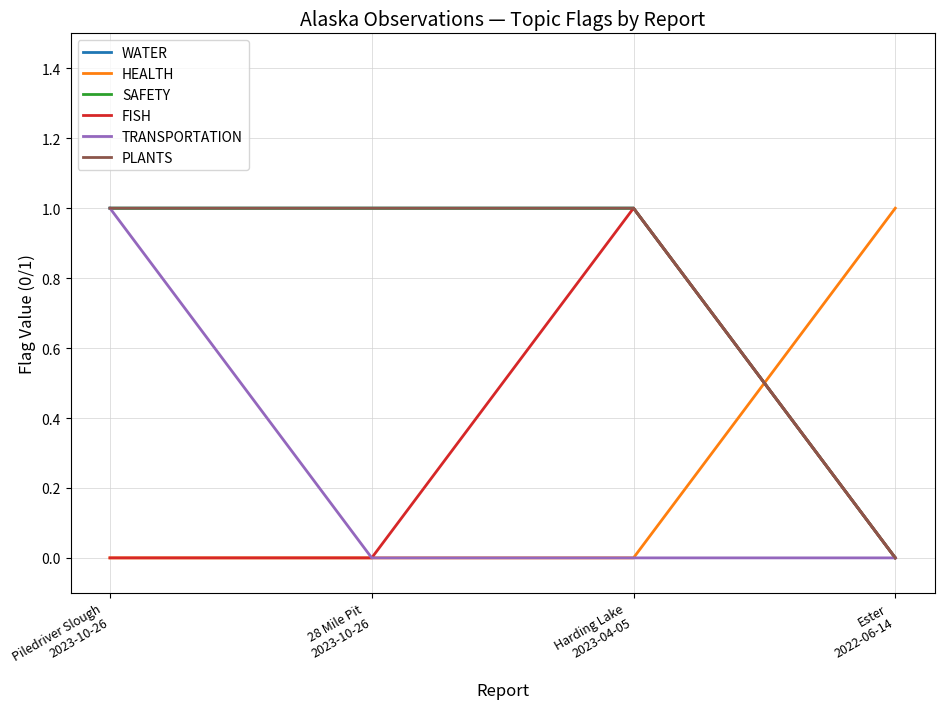

Is this an area chart (filled region under the line)?

No